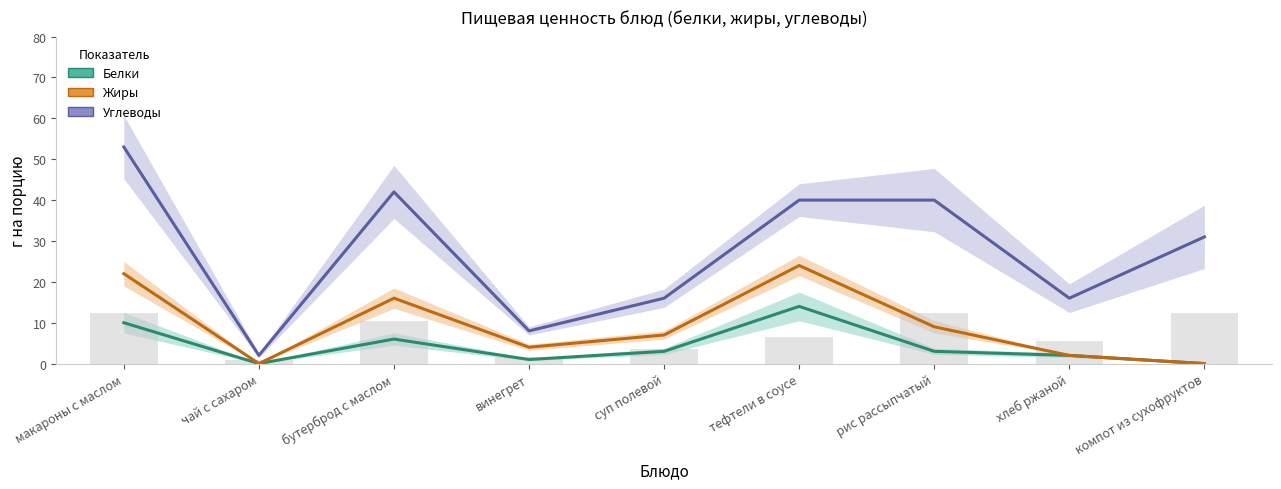

Reading left to right, what are all the values shown in this chart?

Белки: 10	0	6	1	3	14	3	2	0
Жиры: 22	0	16	4	7	24	9	2	0
Углеводы: 53	2	42	8	16	40	40	16	31